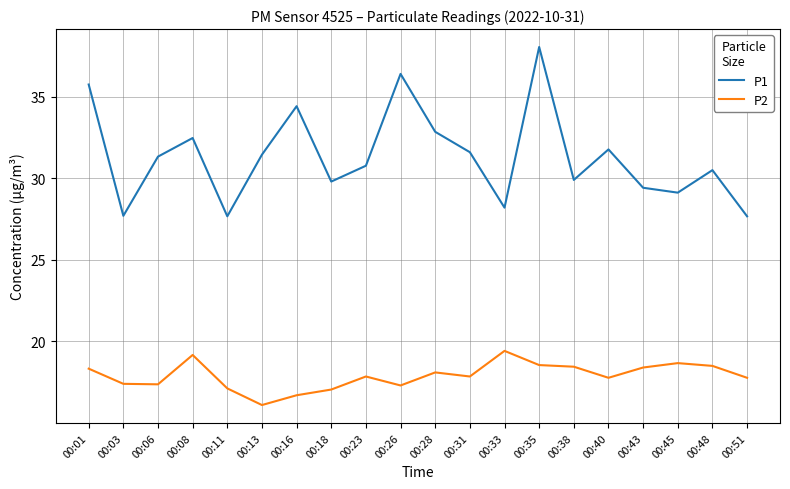

Which series has the largest total across all categories?

P1